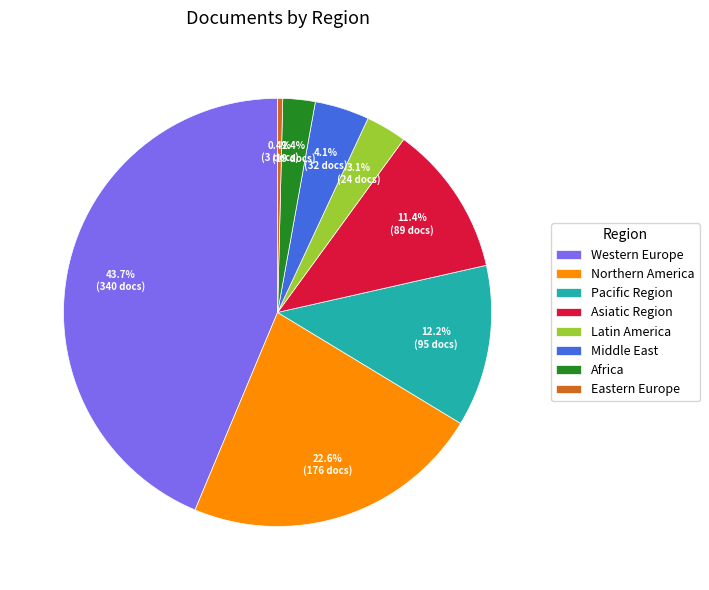

What percentage is the Latin America slice, to the nearest percent?

3%